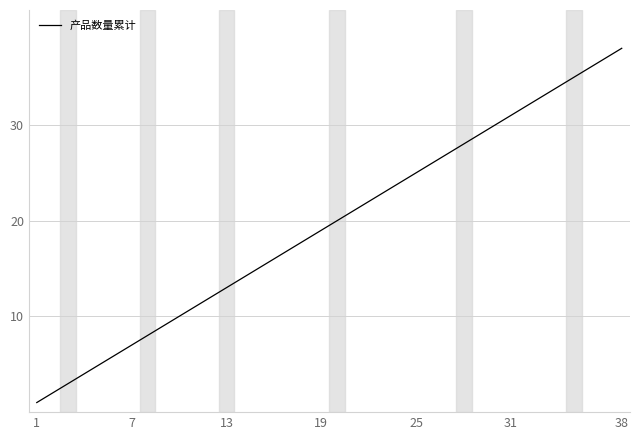

What is the difference between the maximum and minimum values?

37